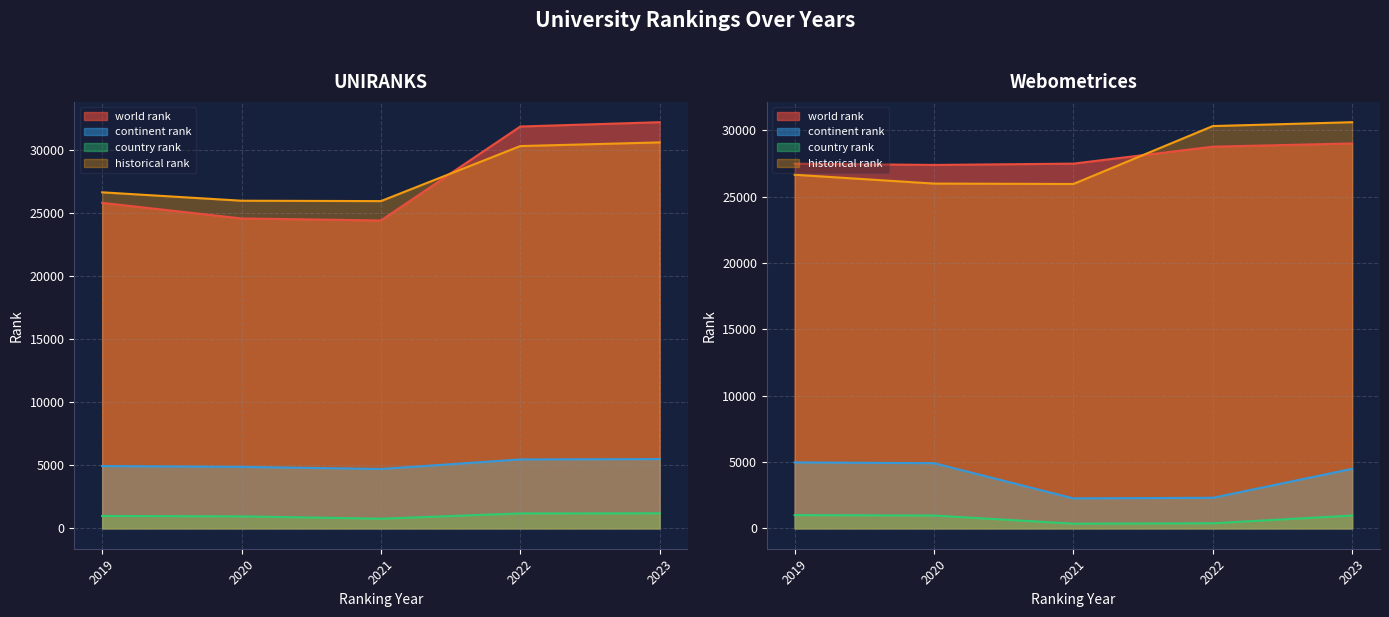

What is the spread (max minus min) of values at 2022?

30685.0